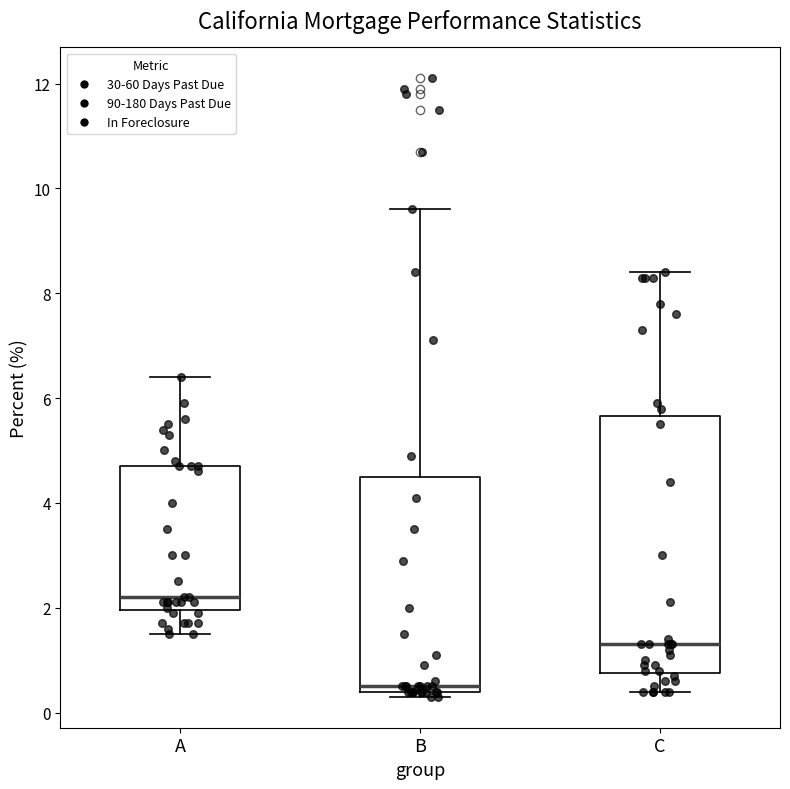

Reading left to right, transcribe this box plot: for each box, give where its median line is, the range the box spans, and where its two whiskers end, as read against the y-axis. The values are not printed on the chart, so give them approximately, as read against the axis.

A: median 2.2, box 2.0 to 4.8, whiskers 1.6 to 6.4
B: median 0.6, box 0.4 to 4.6, whiskers 0.4 (just below the box's lower edge) to 9.6
C: median 1.4, box 0.8 to 5.6, whiskers 0.4 to 8.4